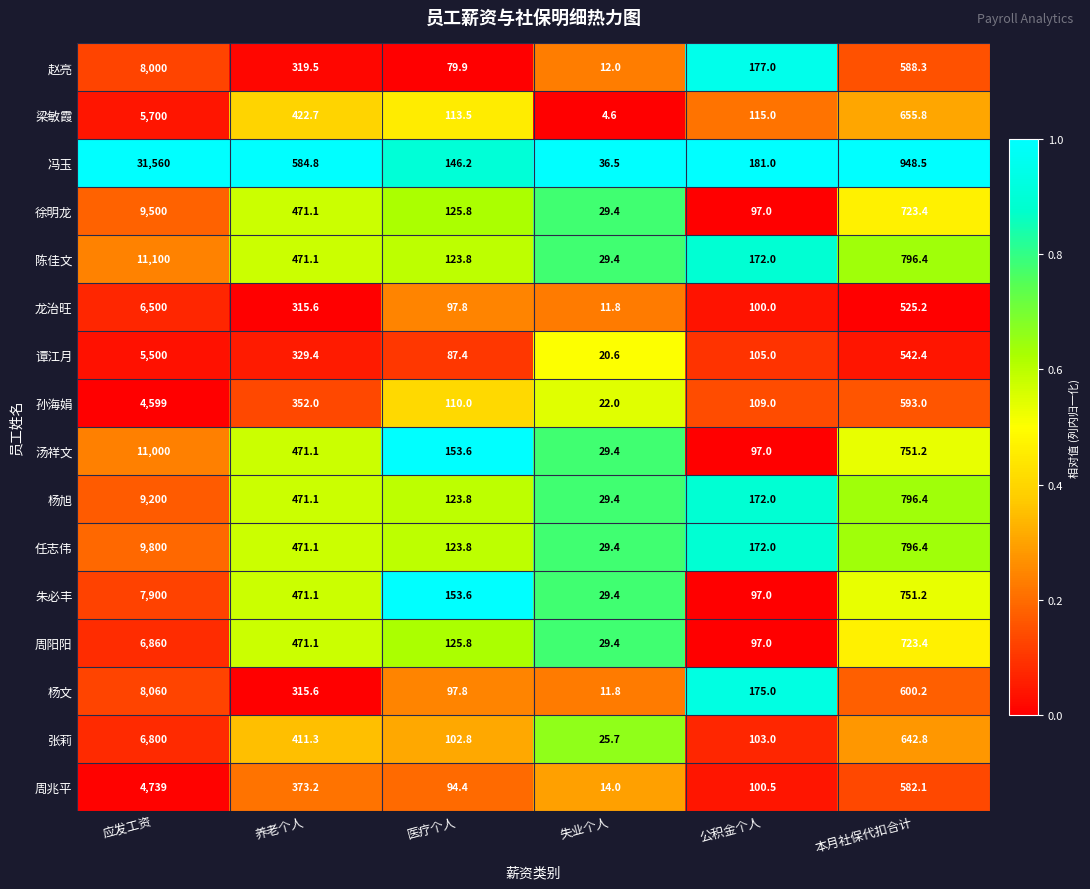

What is the total value across all series at 养老个人?

6721.8